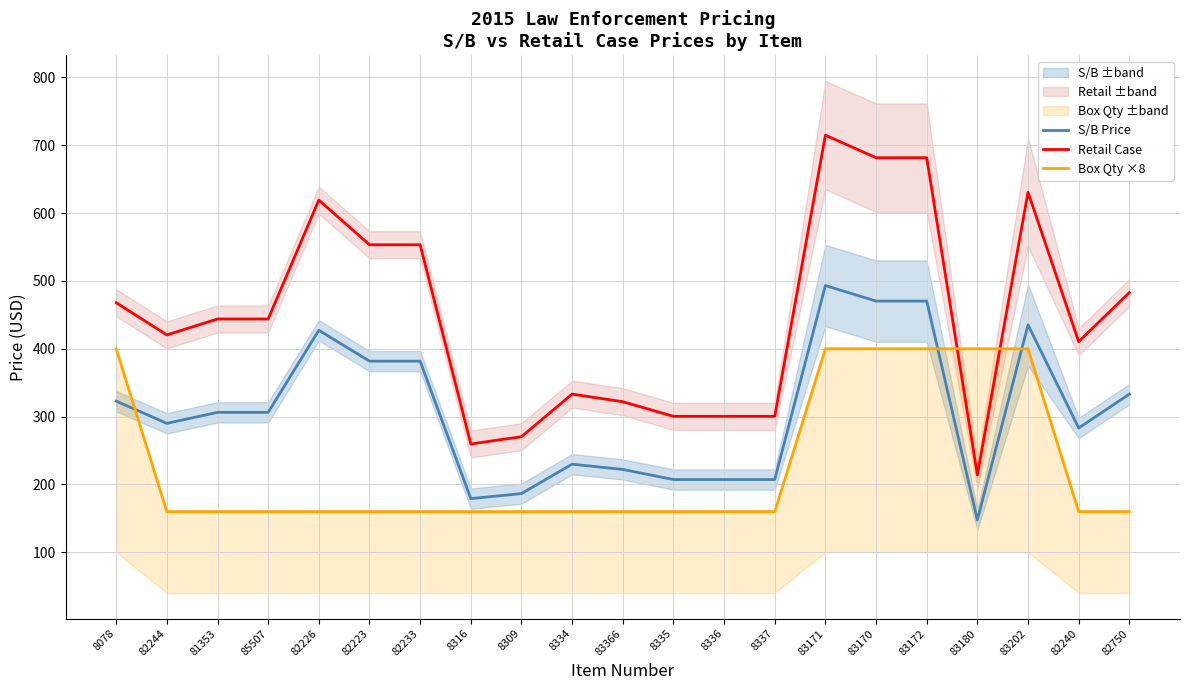

Between 83180 and 8336, which is larger?

8336